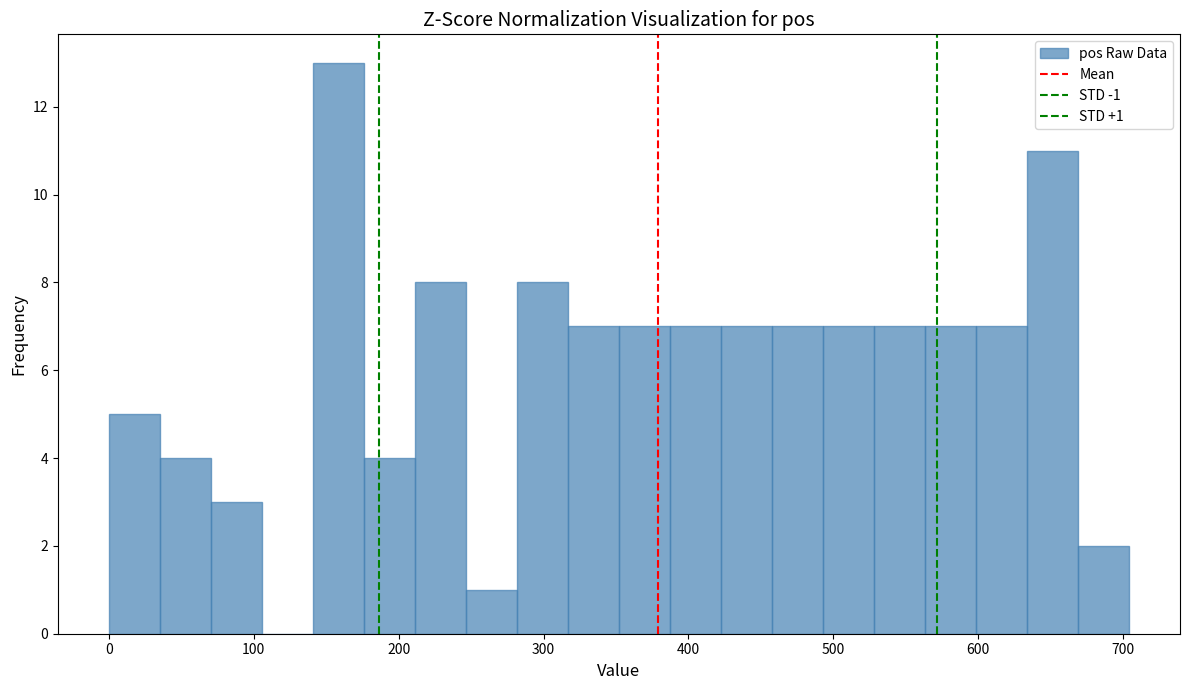

Around what value on the x-axis is the tallest bar? Give the approximate position of its centre, as read against the axis.

160